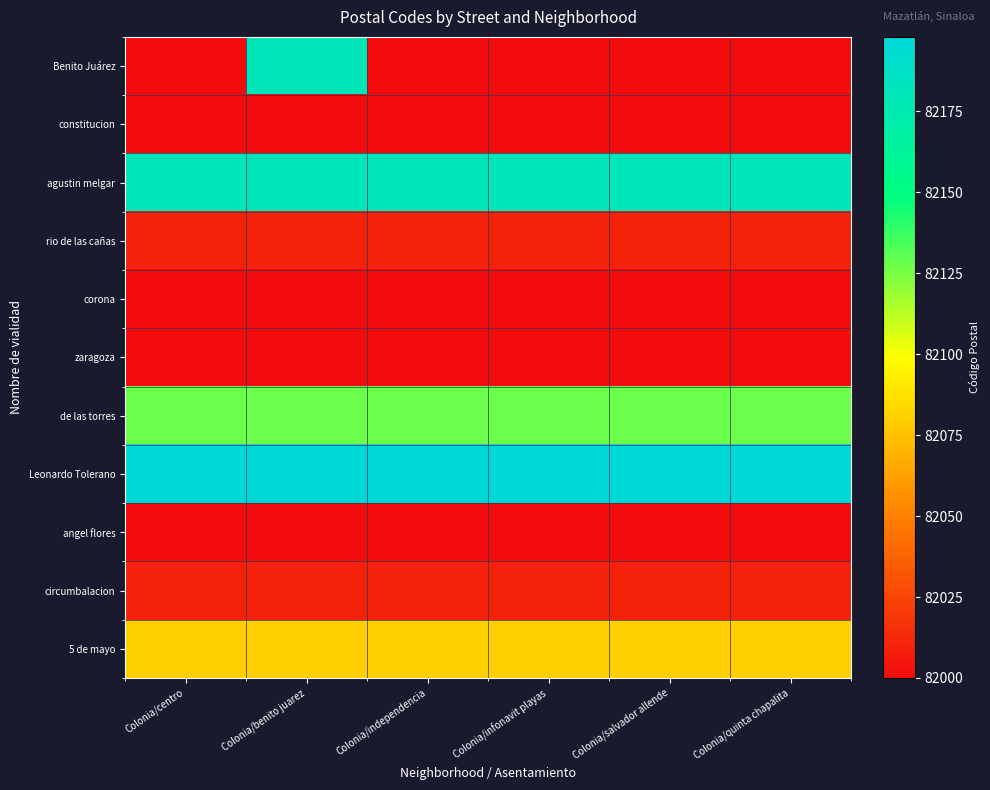

Rank the series by their maximum value, from highest to lowest.

Leonardo Tolerano, Benito Juárez, agustin melgar, de las torres, 5 de mayo, rio de las cañas, circumbalacion, constitucion, corona, zaragoza, angel flores